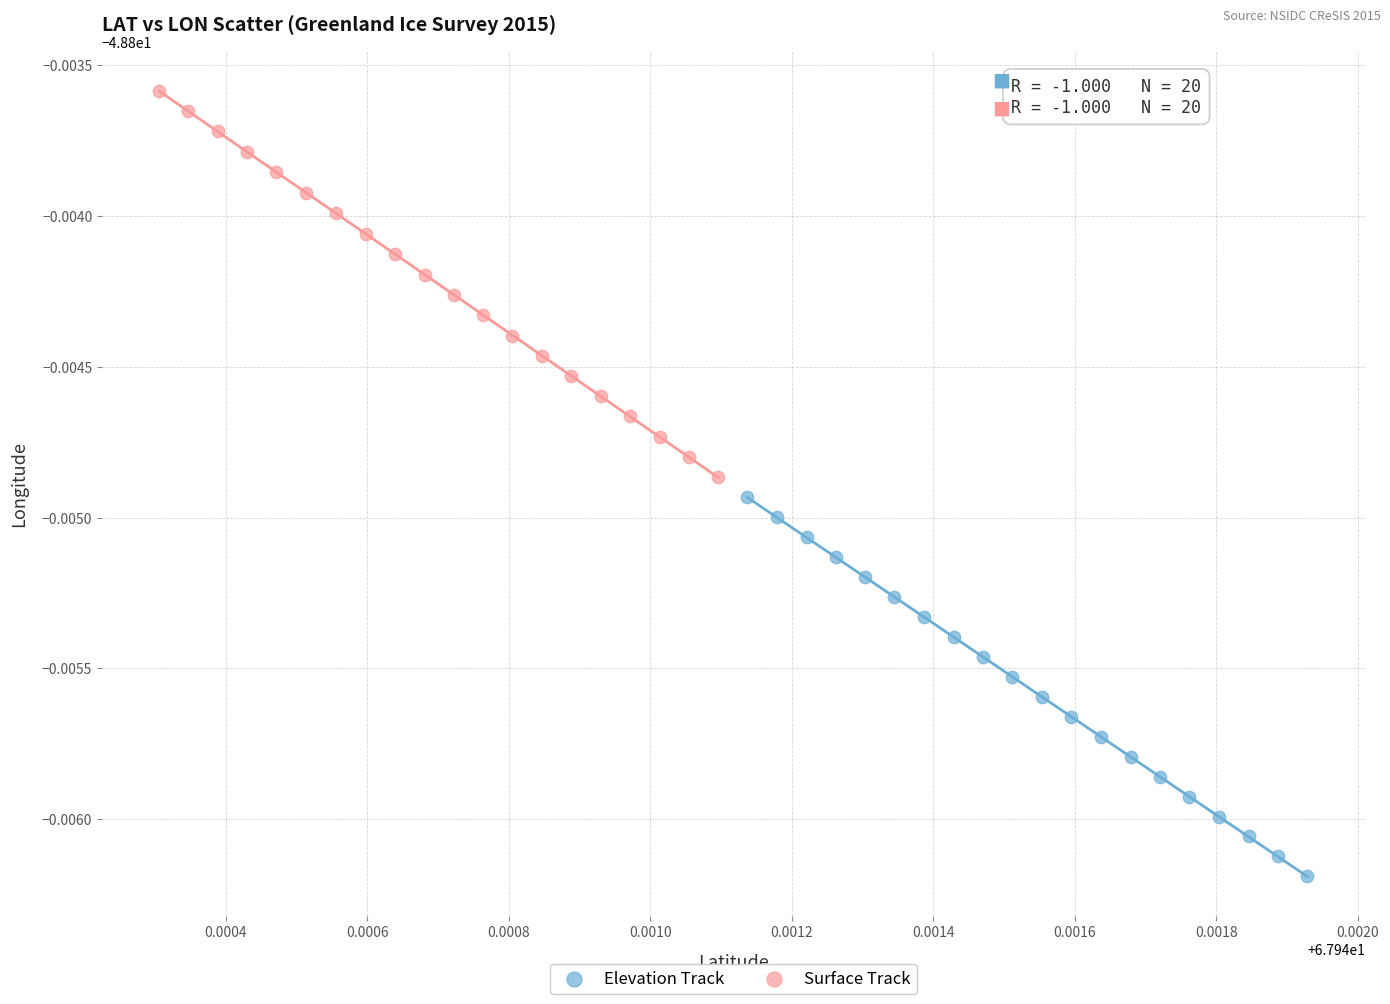

Which series reaches the maximum Y coordinate?

Surface Track